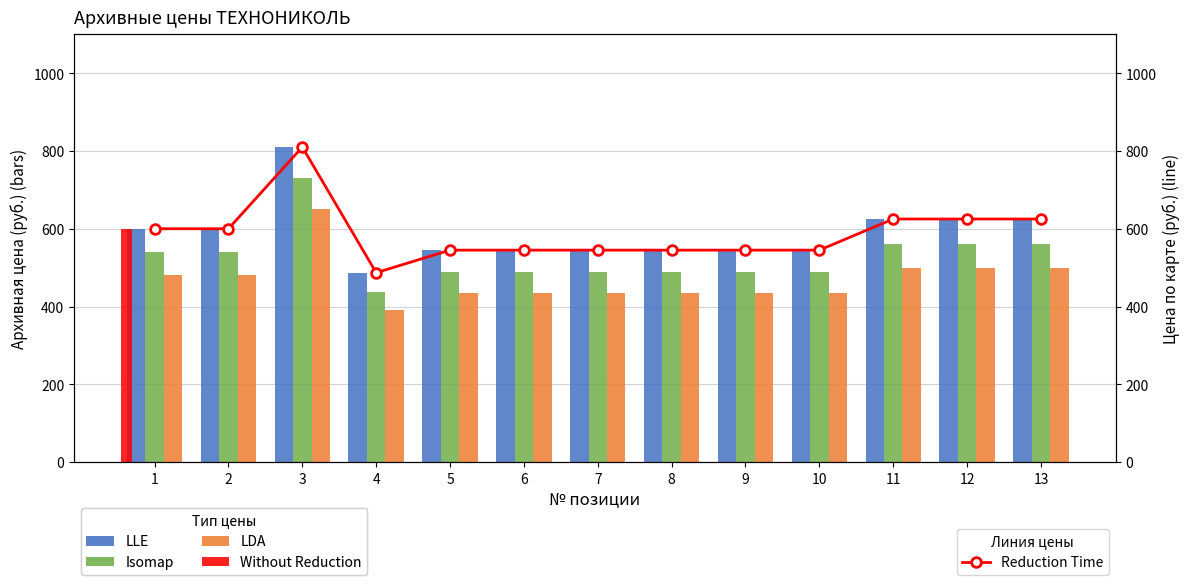

Which category has the lowest value in the Isomap series?

4